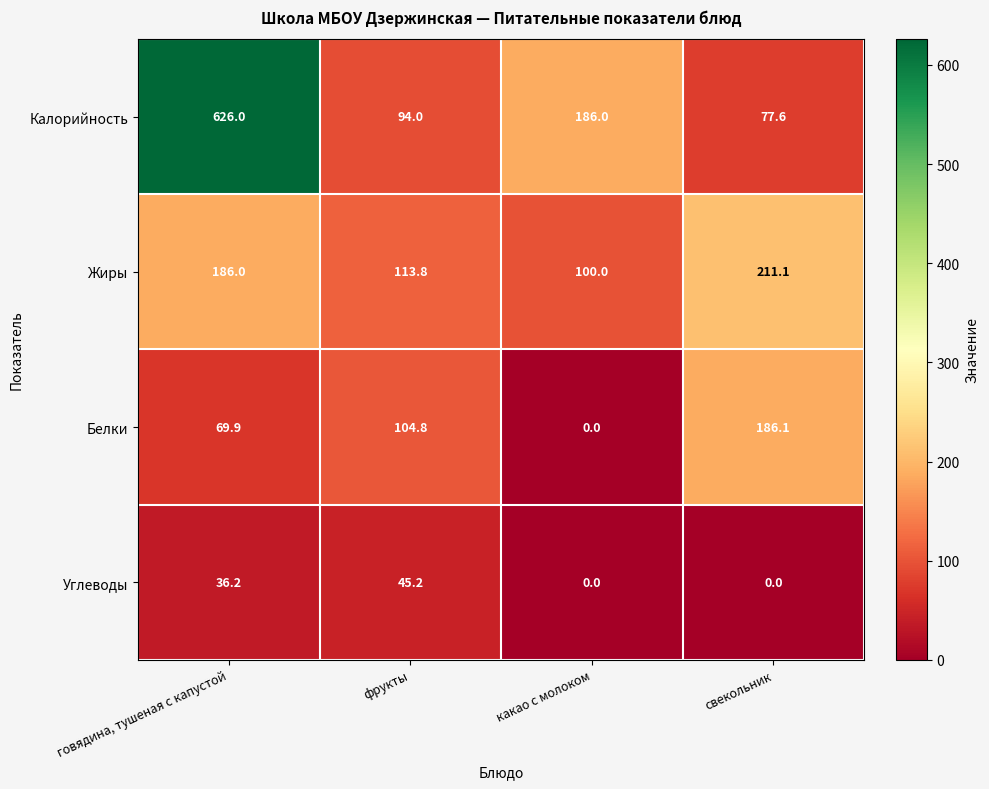

Where does the Калорийность series first go above 186?

говядина, тушеная с капустой